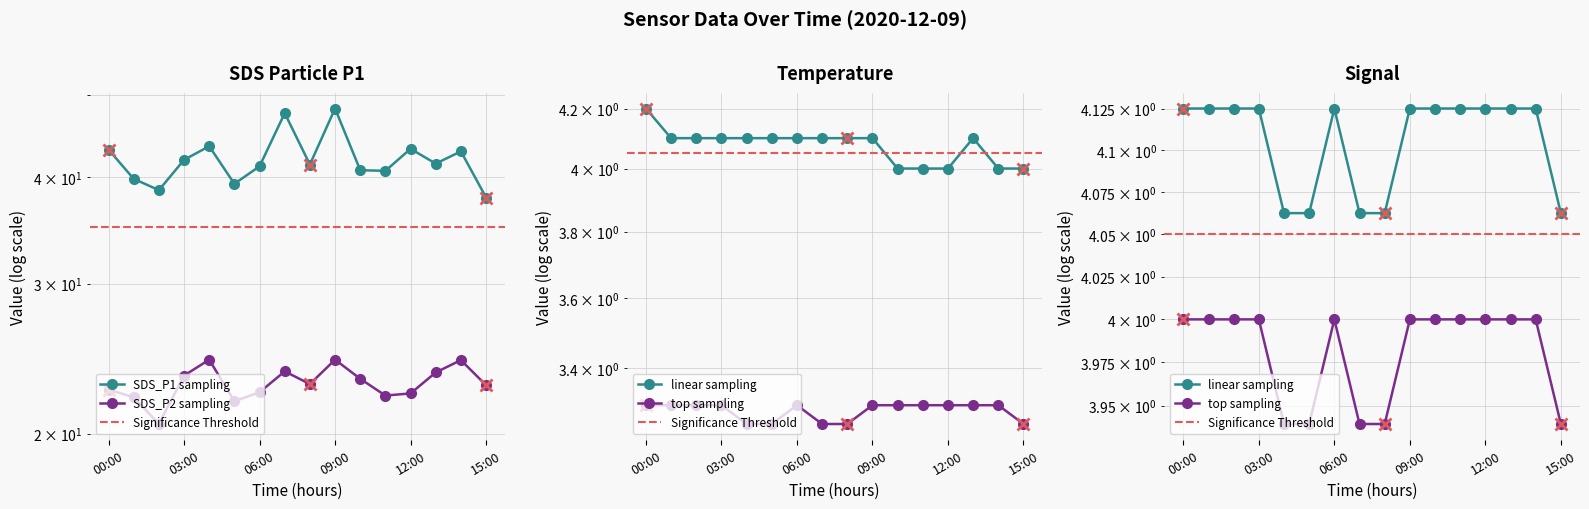

What is the difference between the maximum and minimum values in the SDS_P2 series?

3.9